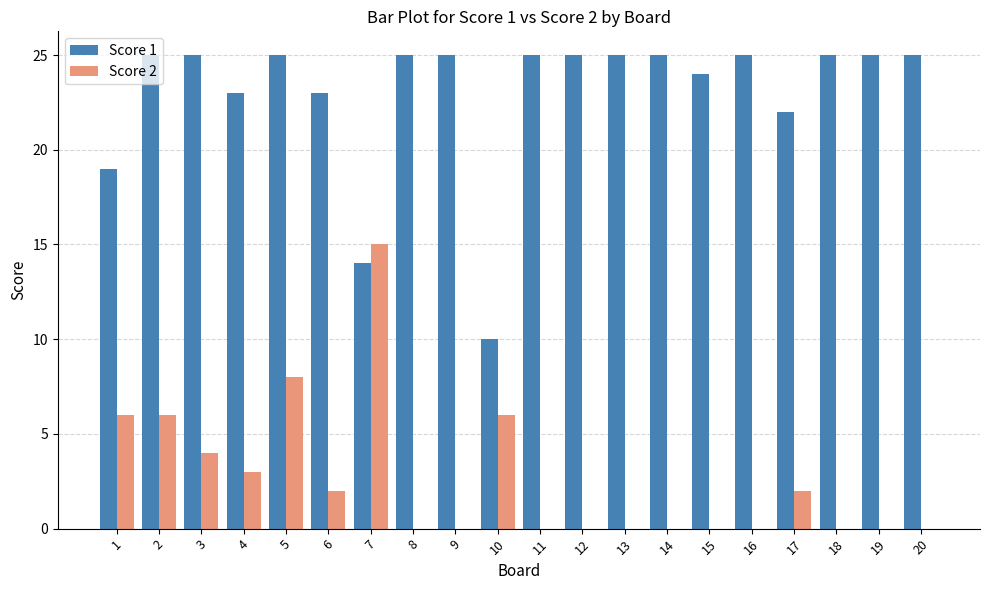

Which series has the largest total across all categories?

Score 1